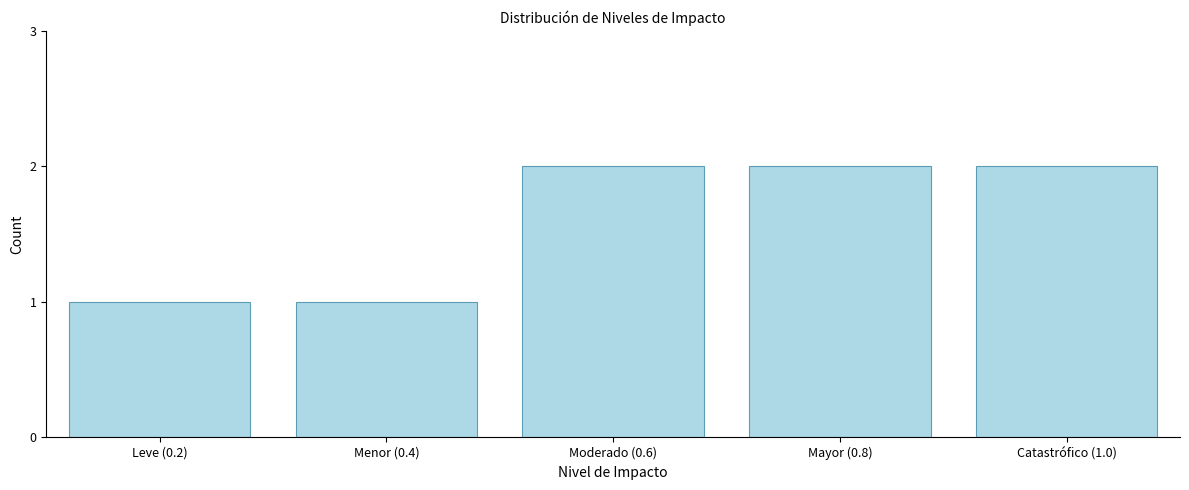

Reading left to right, extract all data points from this chart.

Leve (0.2)=1	Menor (0.4)=1	Moderado (0.6)=2	Mayor (0.8)=2	Catastrófico (1.0)=2